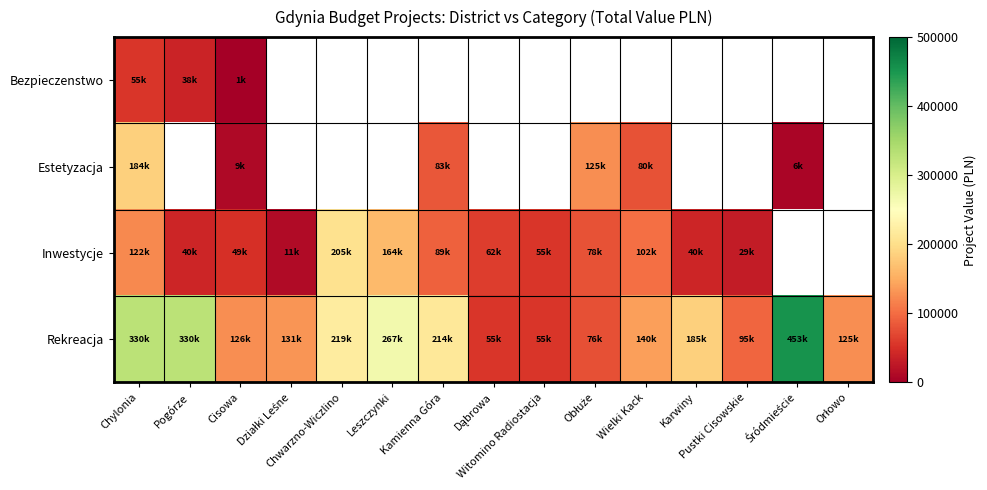

The Bezpieczenstwo series shows 88469.8 at Chylonia. True or false?

False